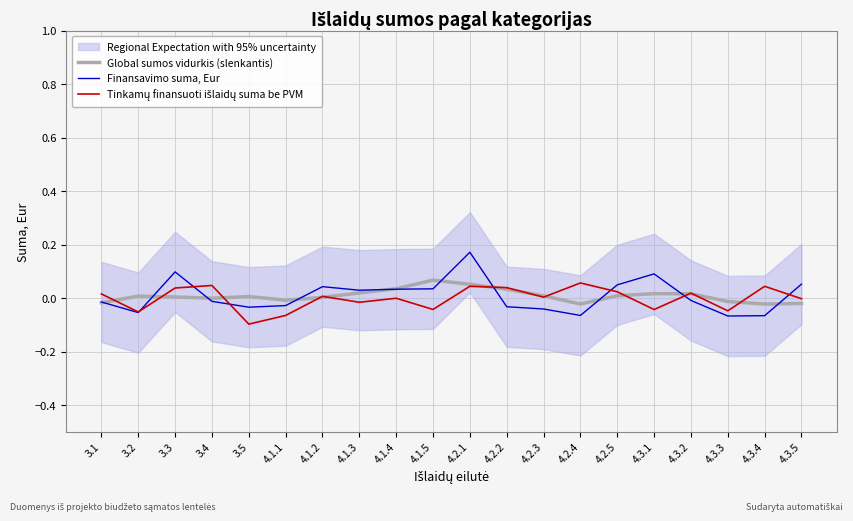

Where do Global sumos vidurkis (slenkantis) and Tinkamų finansuoti išlaidų suma be PVM first cross each other?

3.1 and 3.2